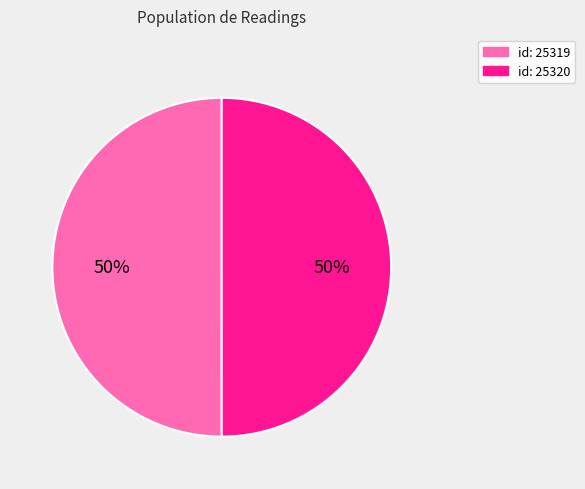

Is it true that id: 25319 is 50% of the pie?

True